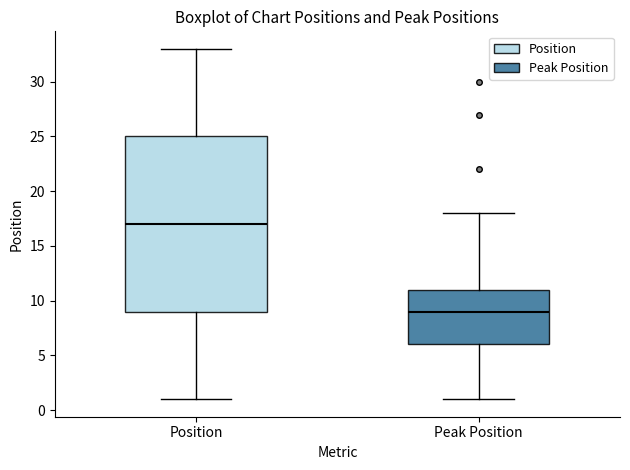

Where does the upper whisker of the box for Position end on the y-axis? The values are not printed on the chart, so give them approximately, as read against the axis.

33